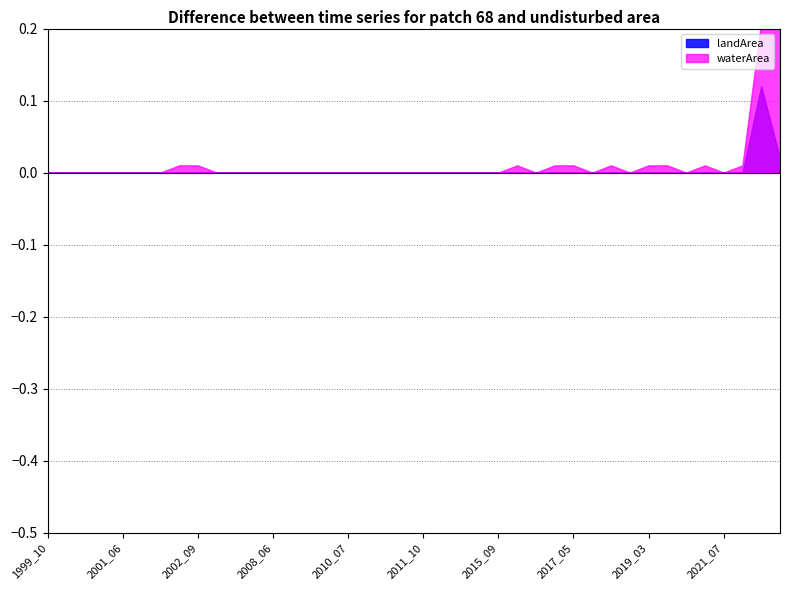

Count the waterArea values in the range 0 to 1.

40